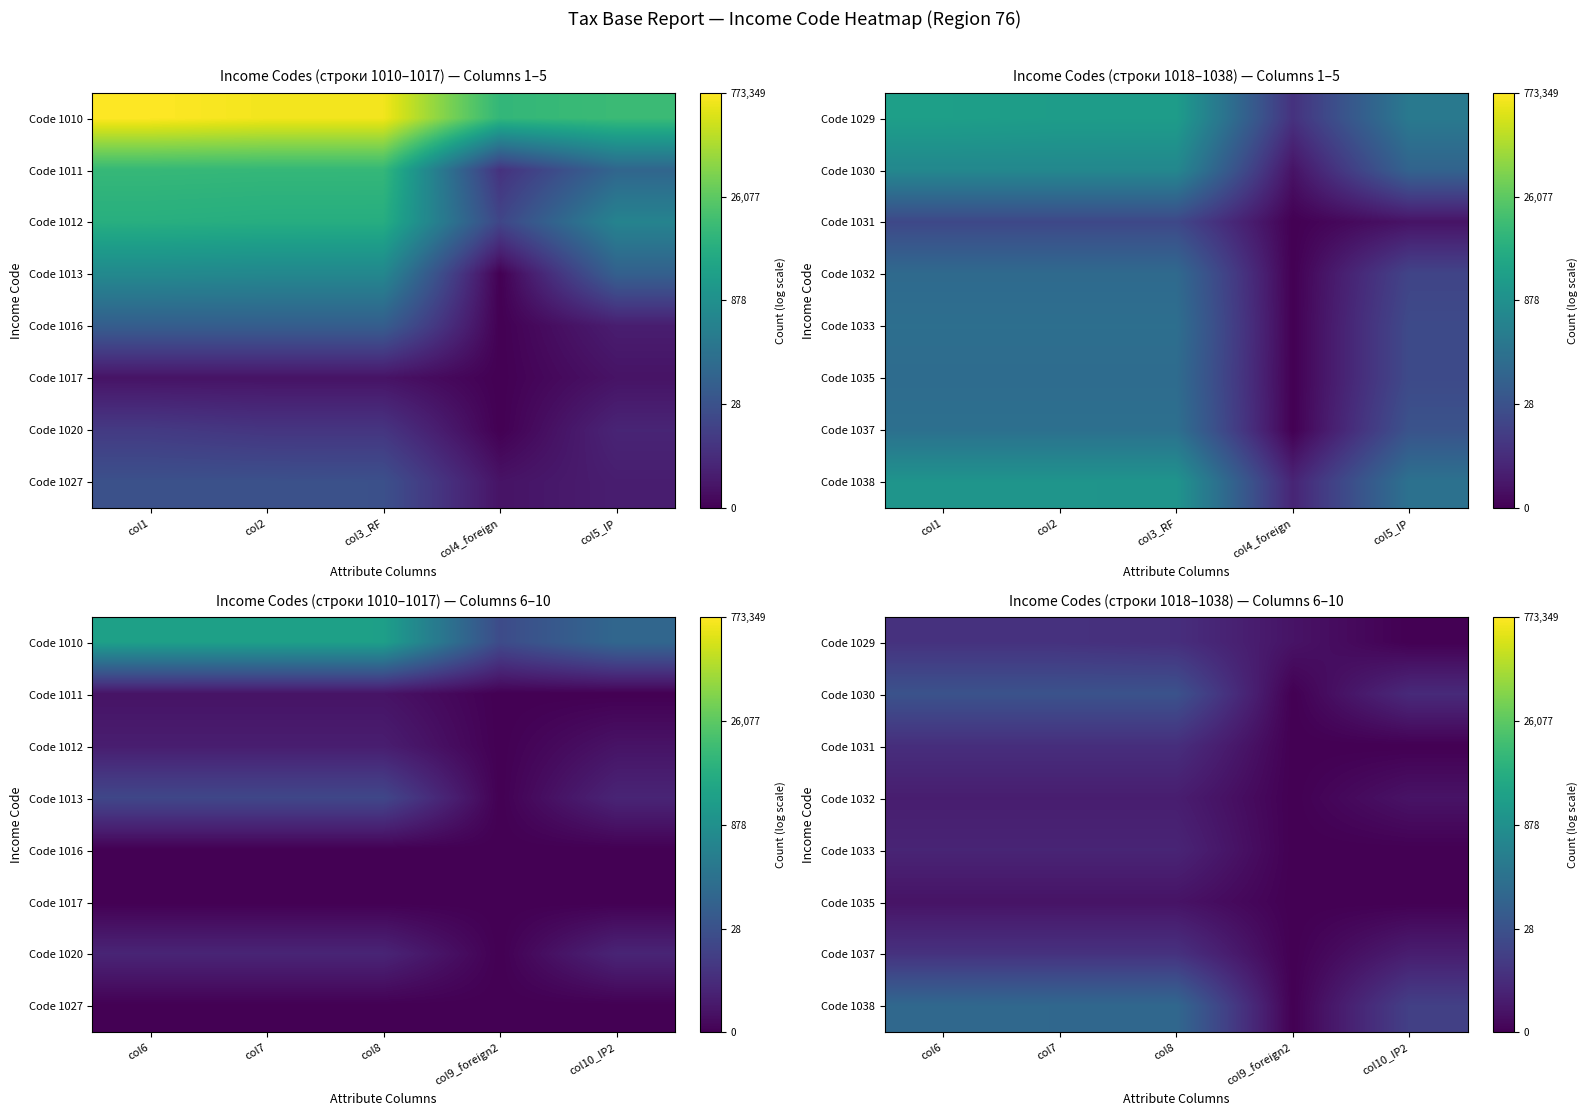

The value of Code 1032 at col9_foreign2 is 0.0. True or false?

True